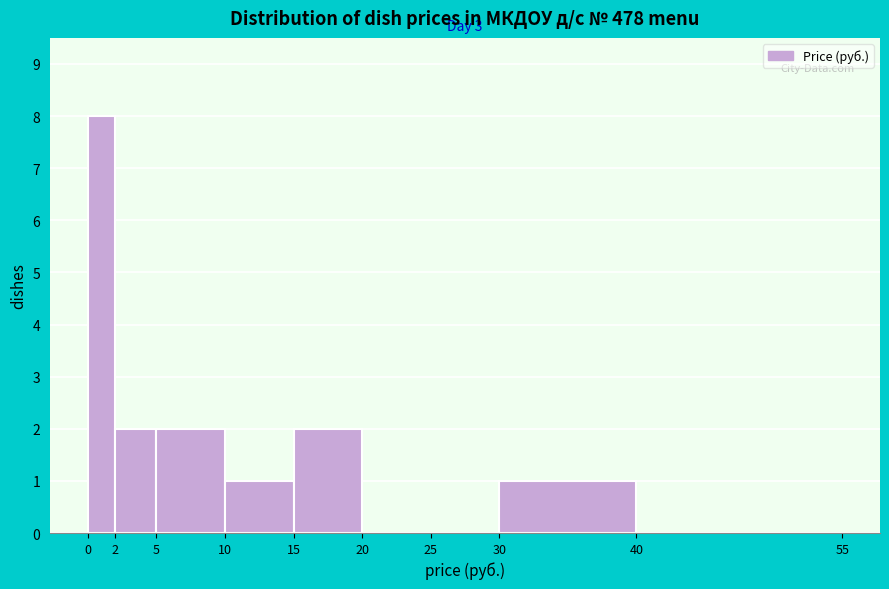

Over which range of the x-axis is the bar tallest?

0 to 2